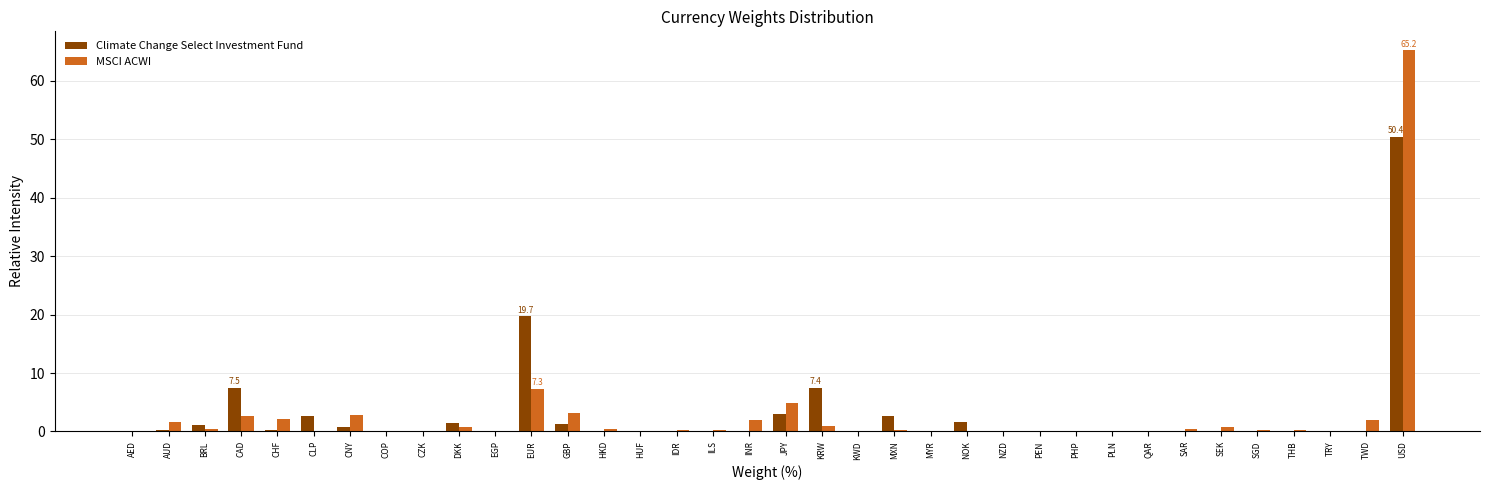

What is the total value across all series at INR?

2.0